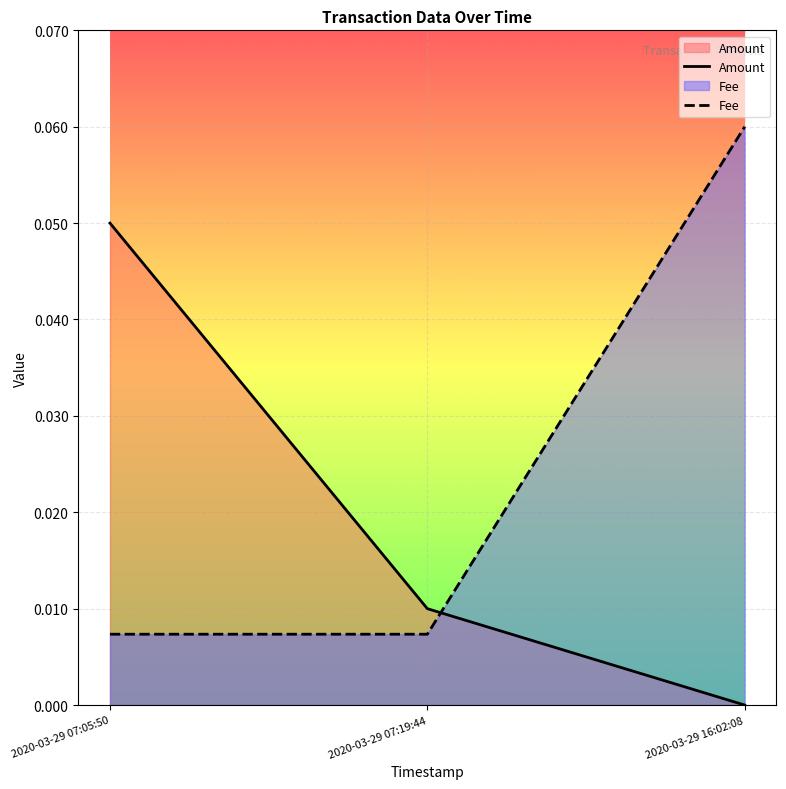

At which category is the sum across all series the highest?

2020-03-29 16:02:08